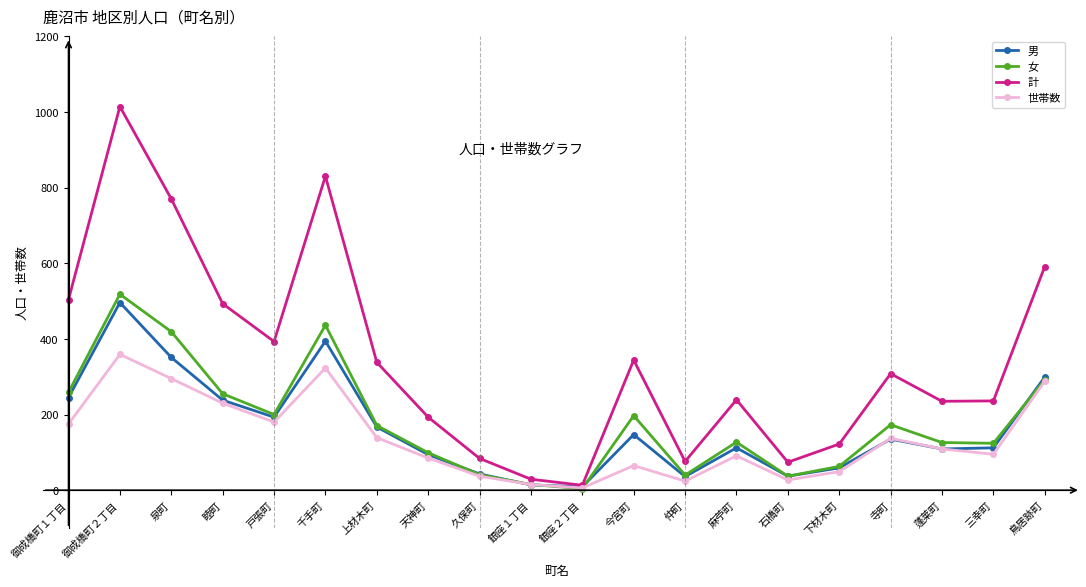

What is the difference between the 女 values at 御成橋町２丁目 and 鳥居跡町?

226